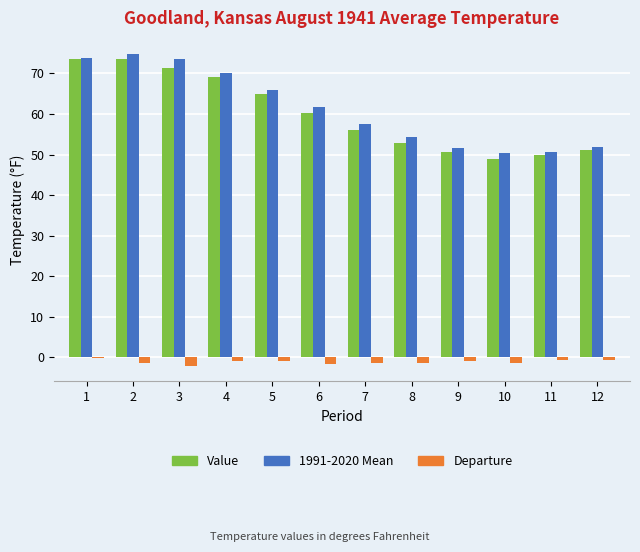

What is the difference between the Departure values at 10 and 3?

0.7